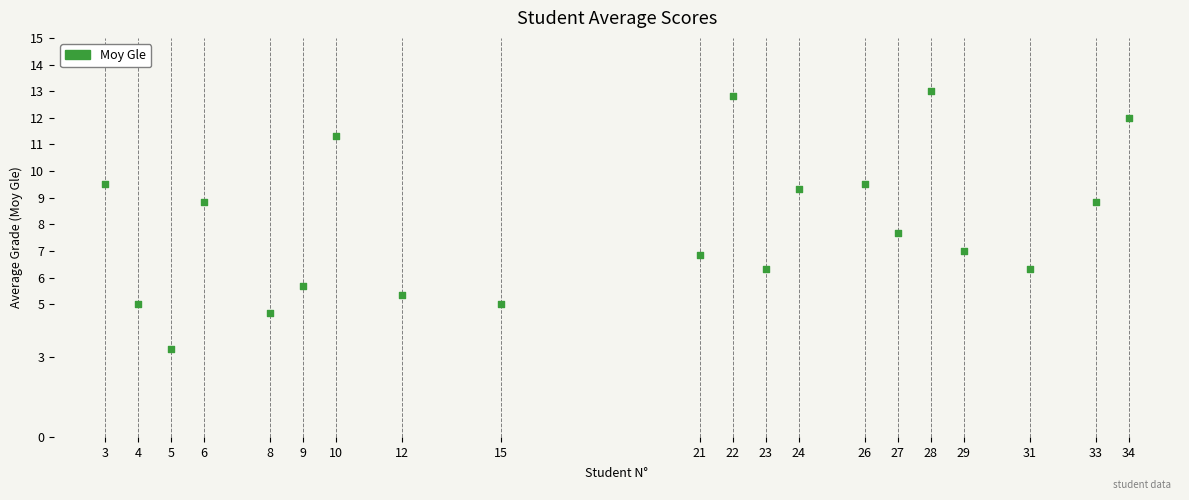

What is the range of X values (max minus min)?

31.0